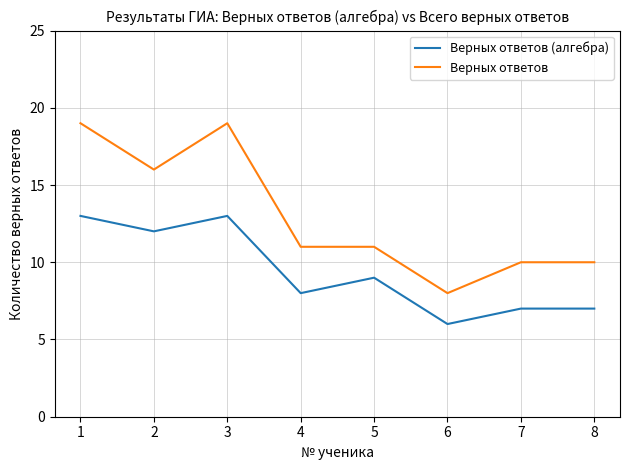

Is this an area chart (filled region under the line)?

No